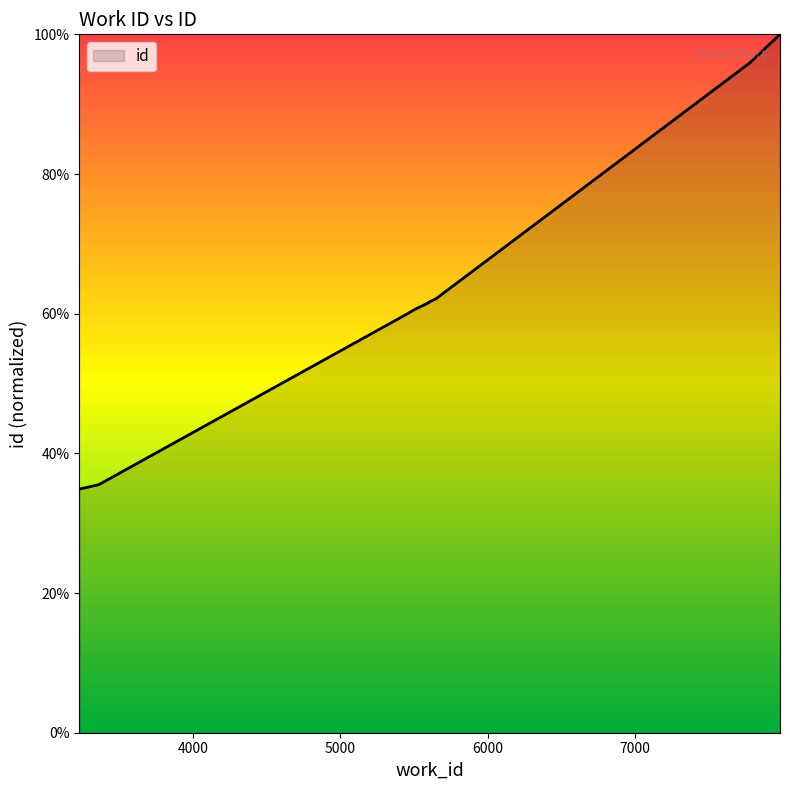

Reading left to right, list all the values displayed in this chart.

3228=34.9	3358=35.5	3360=35.5	5454=60.0	5500=60.6	5598=61.6	5598=61.6	5647=62.1	7779=95.9	7984=100.0